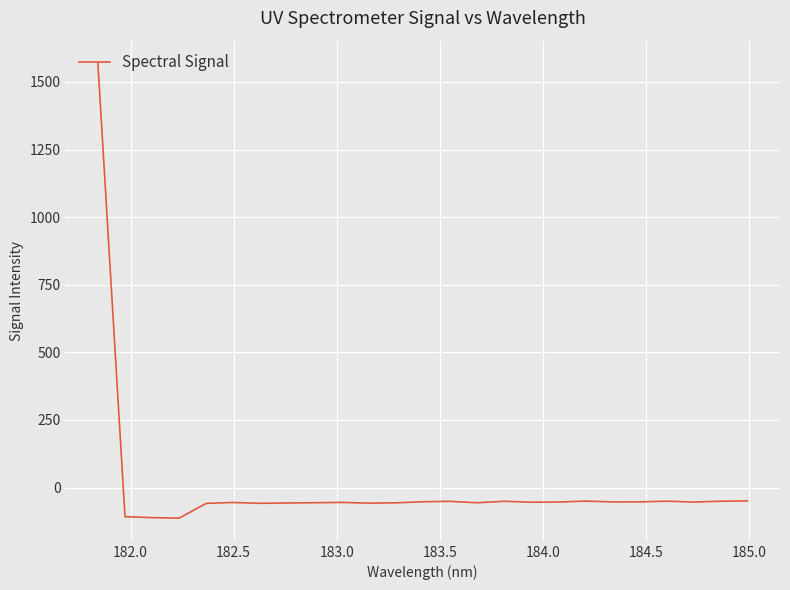

What is the maximum value shown in the chart?

1568.7